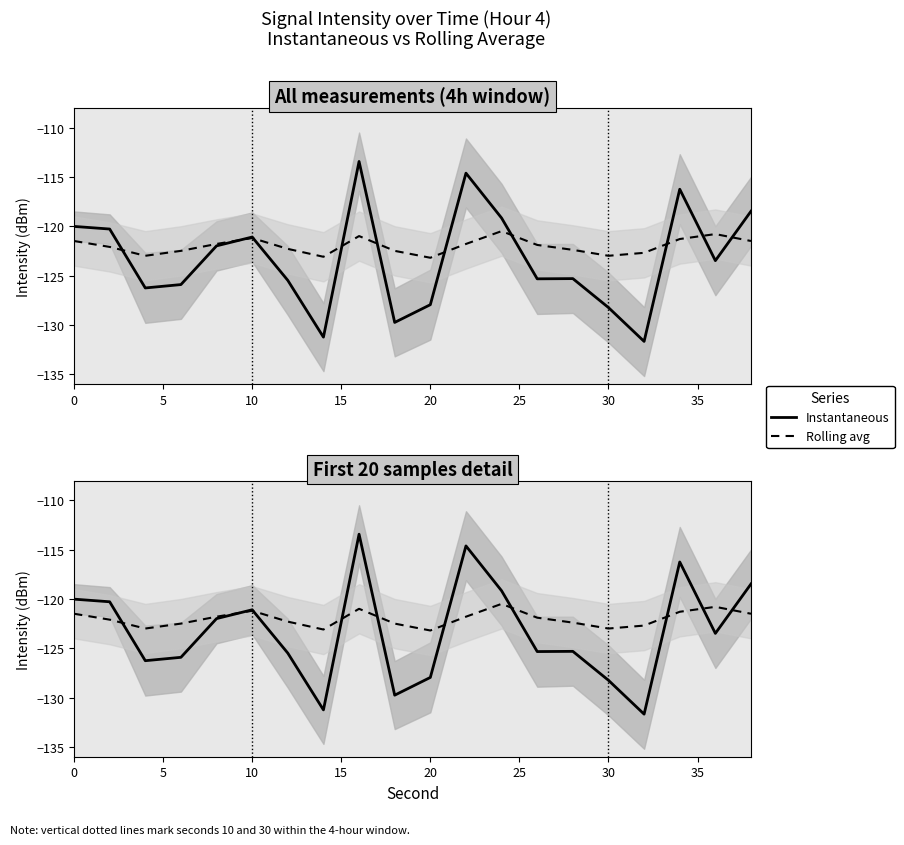

What is the smallest value displayed?

-131.7